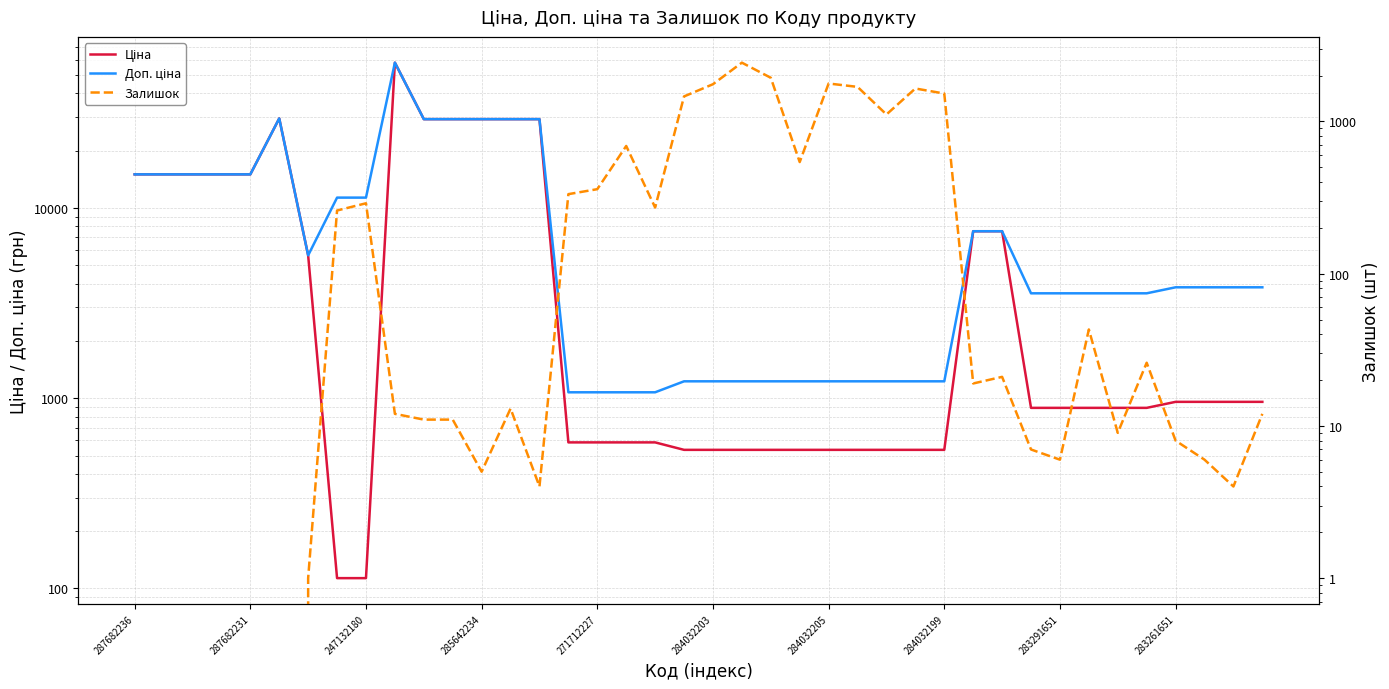

The Ціна series shows 630.9 at 37. True or false?

False